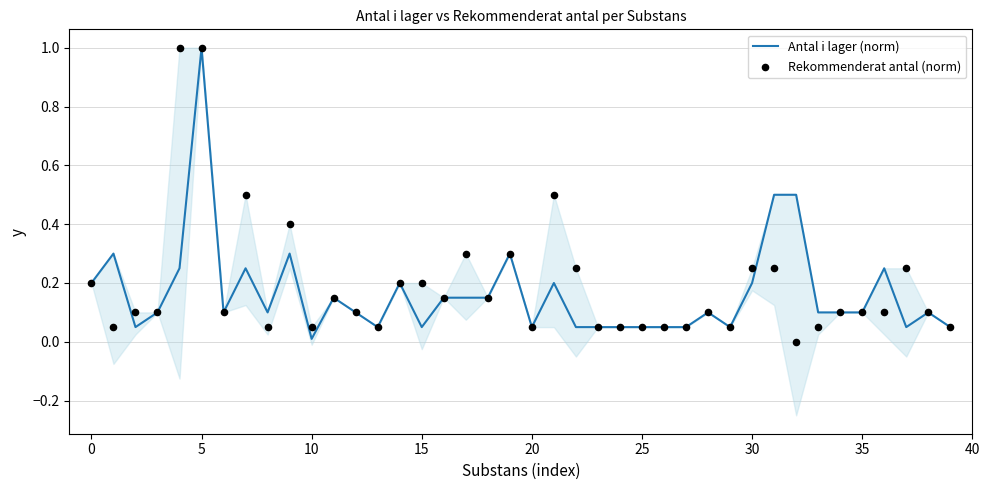

Which series has the widest spread of Y values?

Rekommenderat antal (norm)